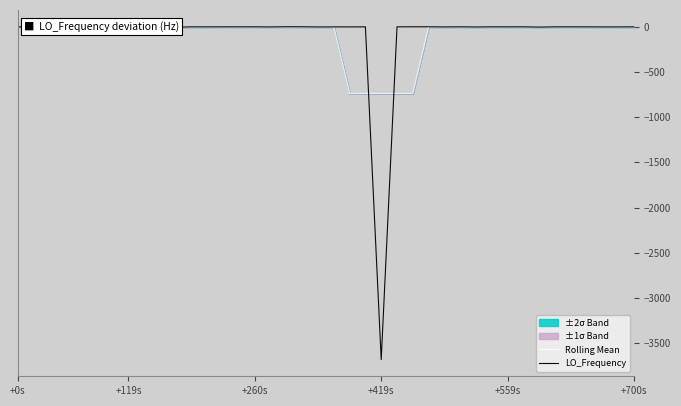

Between 34 and 17, which is larger?

17